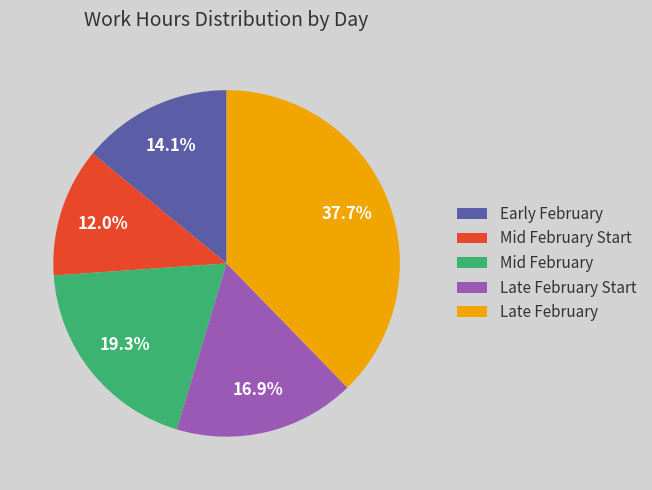

Count the number of slices in the pie.

5